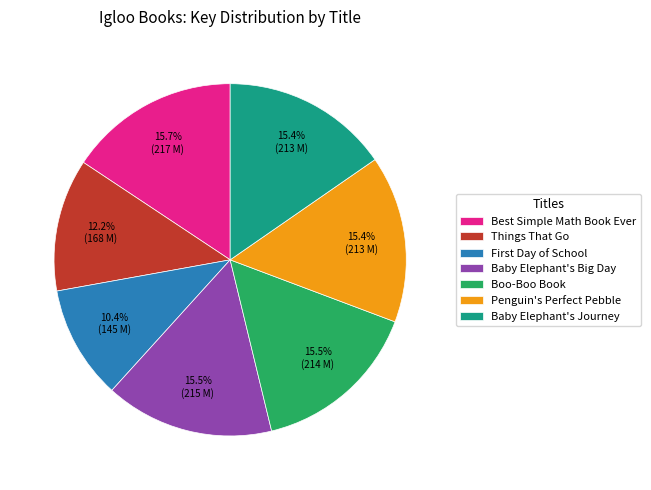

What percentage is NOT represented by Best Simple Math Book Ever?

84.3%